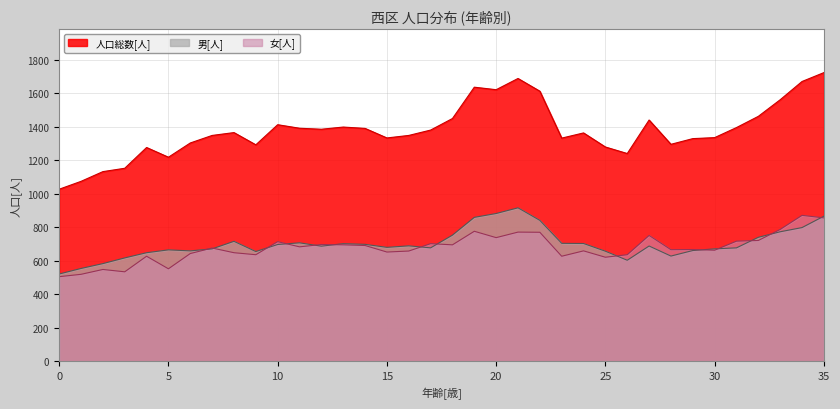

What is the total value across all series at 21?

3378